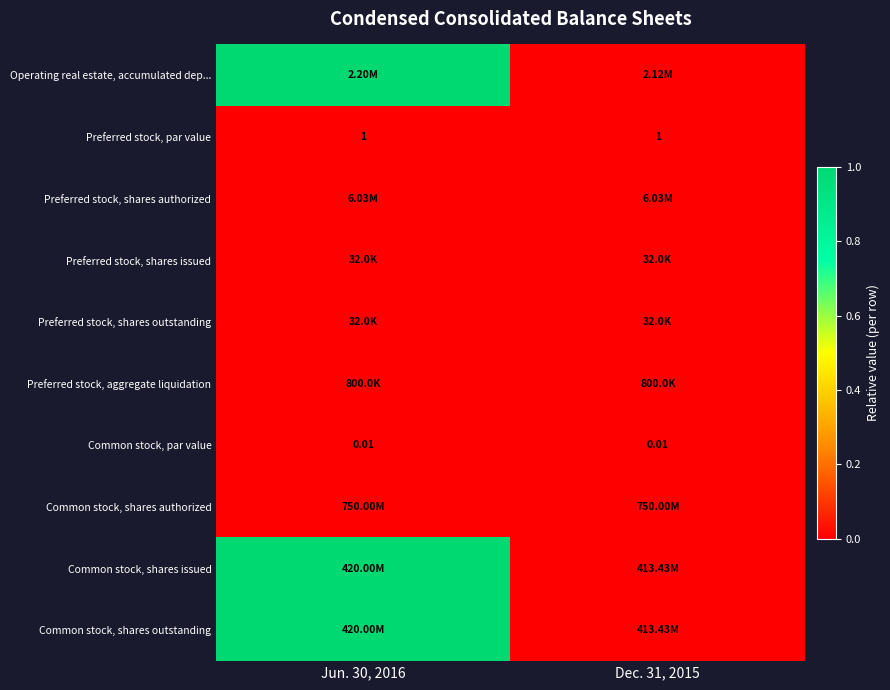

True or false: Operating real estate, accumulated dep... has a value of 0 at Dec. 31, 2015.

True